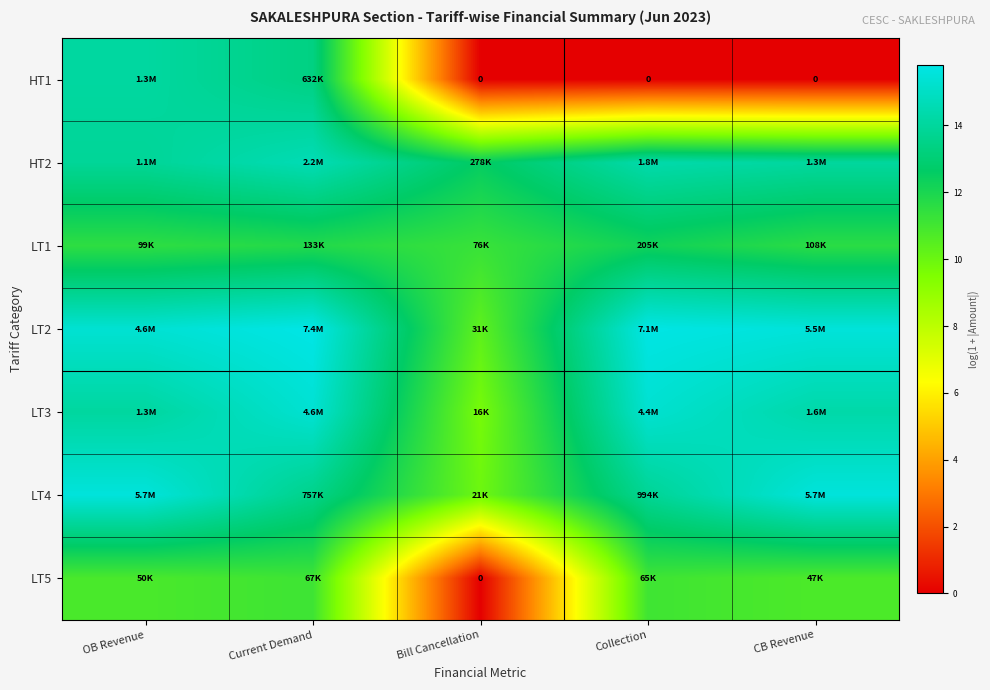

What is the difference between the LT3 values at Bill Cancellation and Current Demand?

5.6